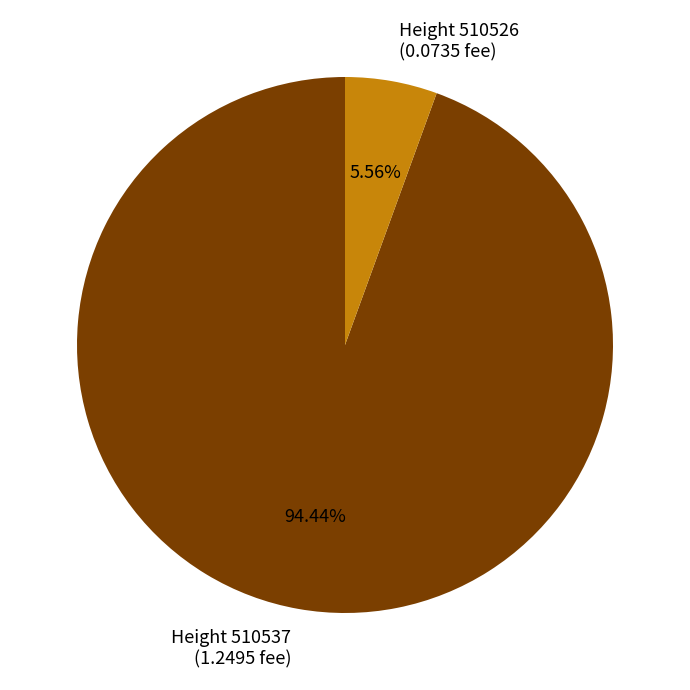

Combined, do Height 510537 (1.2495 fee) and Height 510526 (0.0735 fee) account for over 50%?

Yes